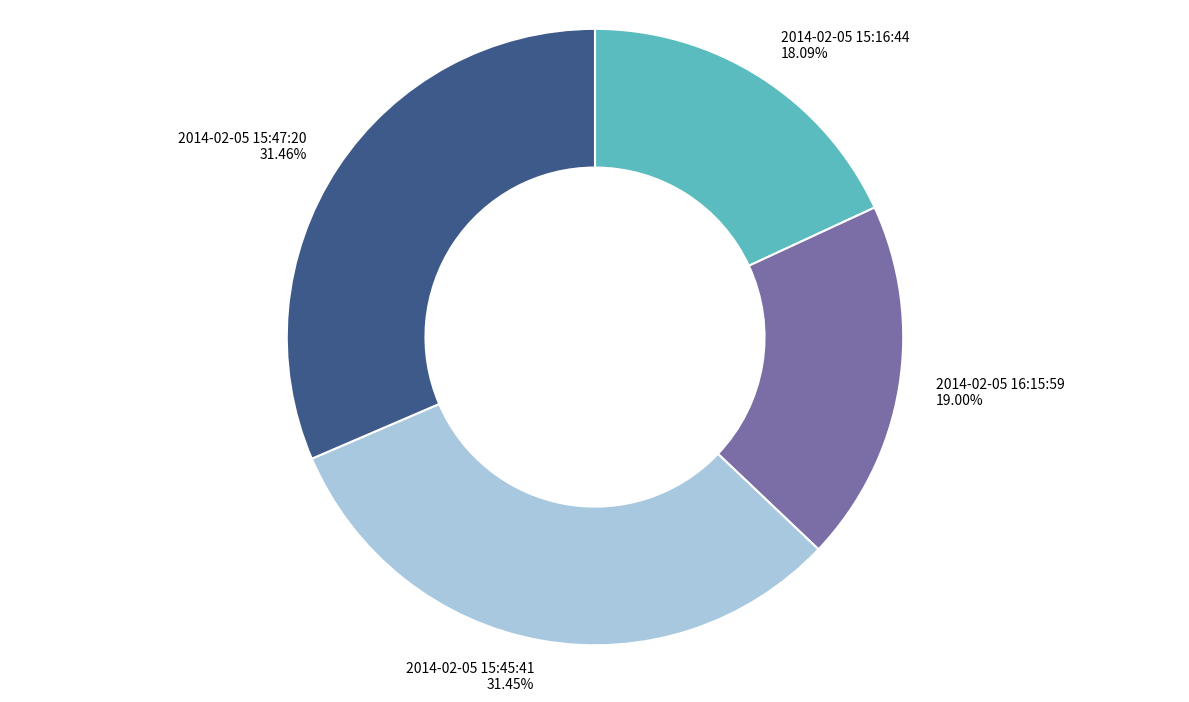

Between 2014-02-05 15:47:20 and 2014-02-05 15:16:44, which is larger?

2014-02-05 15:47:20